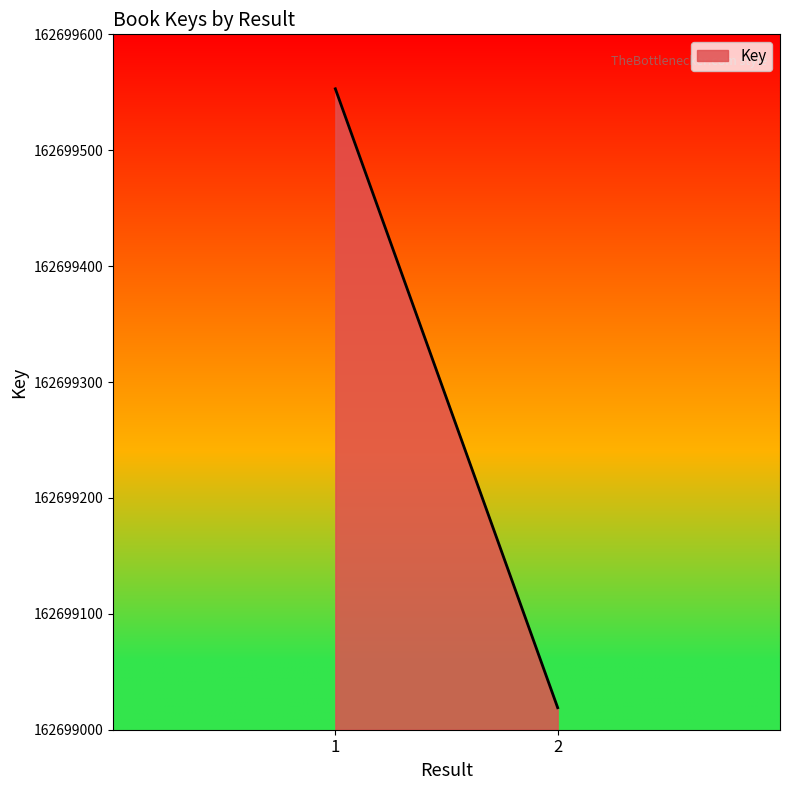

At which label is the value closest to 162699286?

1